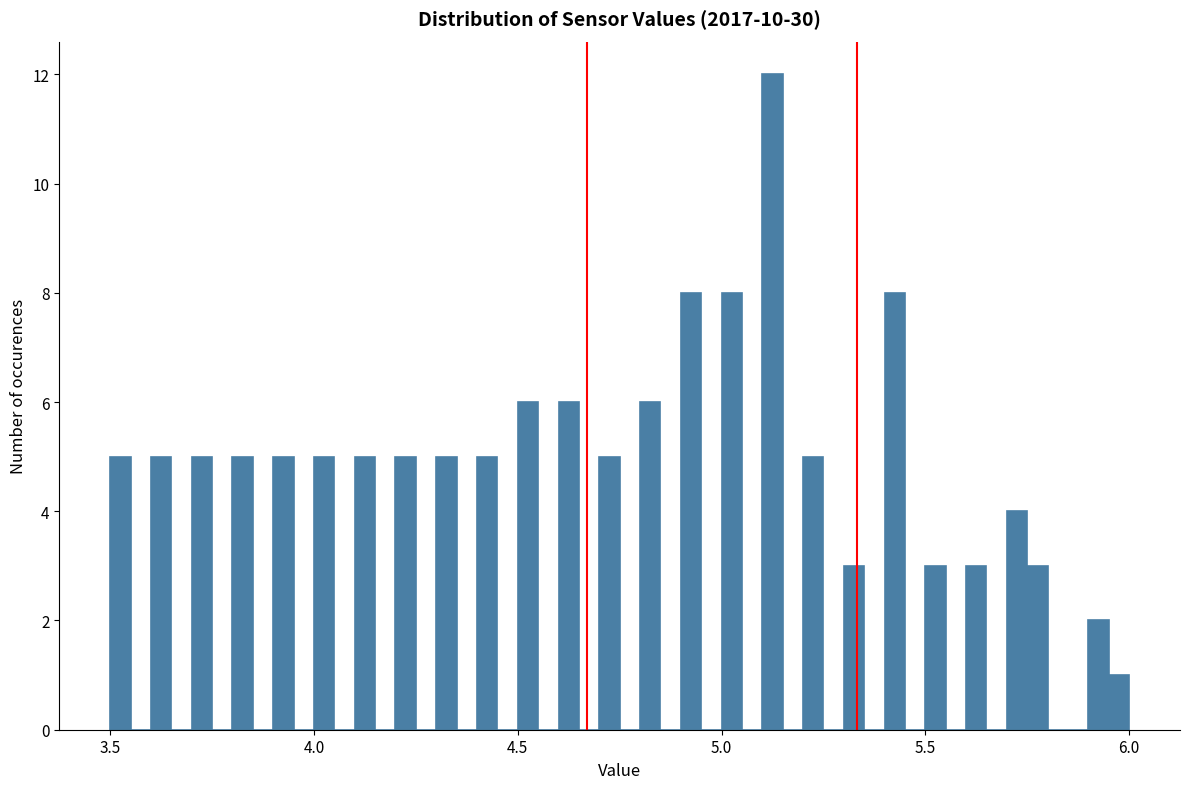

Around what value on the x-axis is the tallest bar? Give the approximate position of its centre, as read against the axis.

5.15